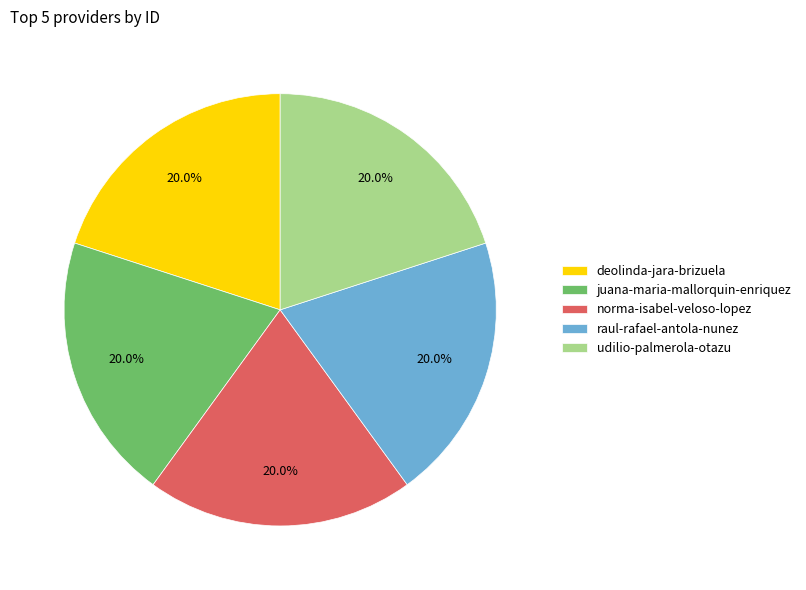

Is it true that norma-isabel-veloso-lopez is 34% of the pie?

False